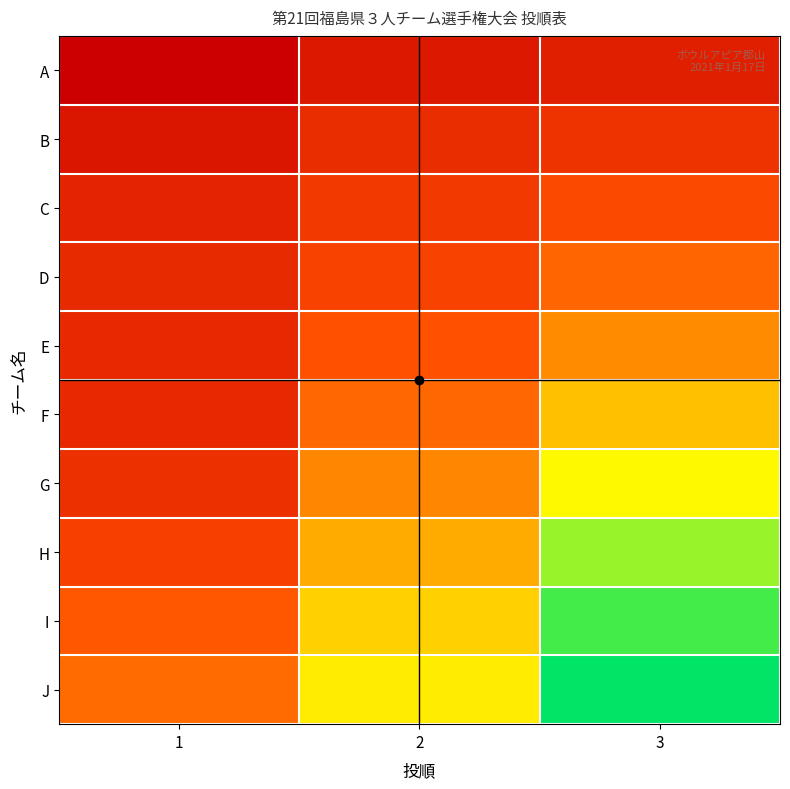

How many categories are shown in the chart?

3